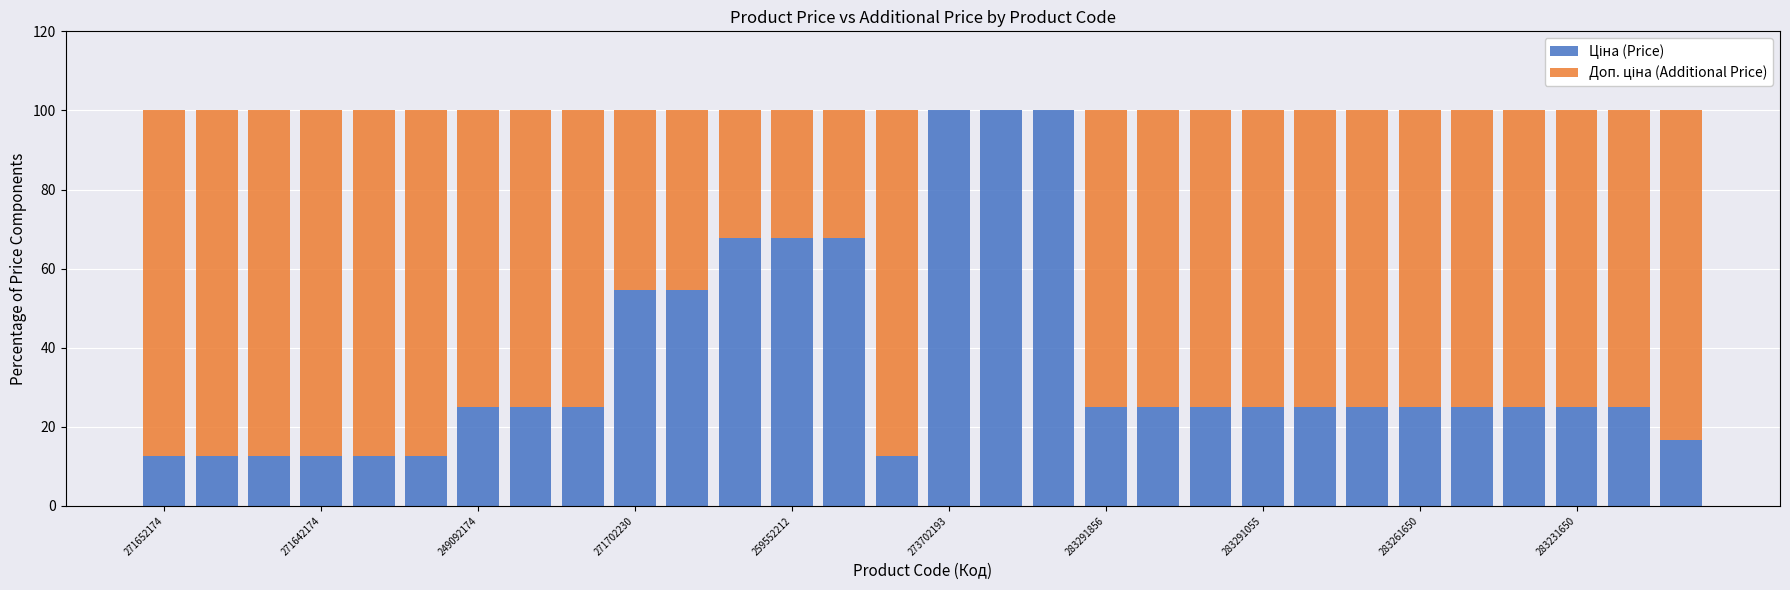

Count the number of categories in the chart.

30